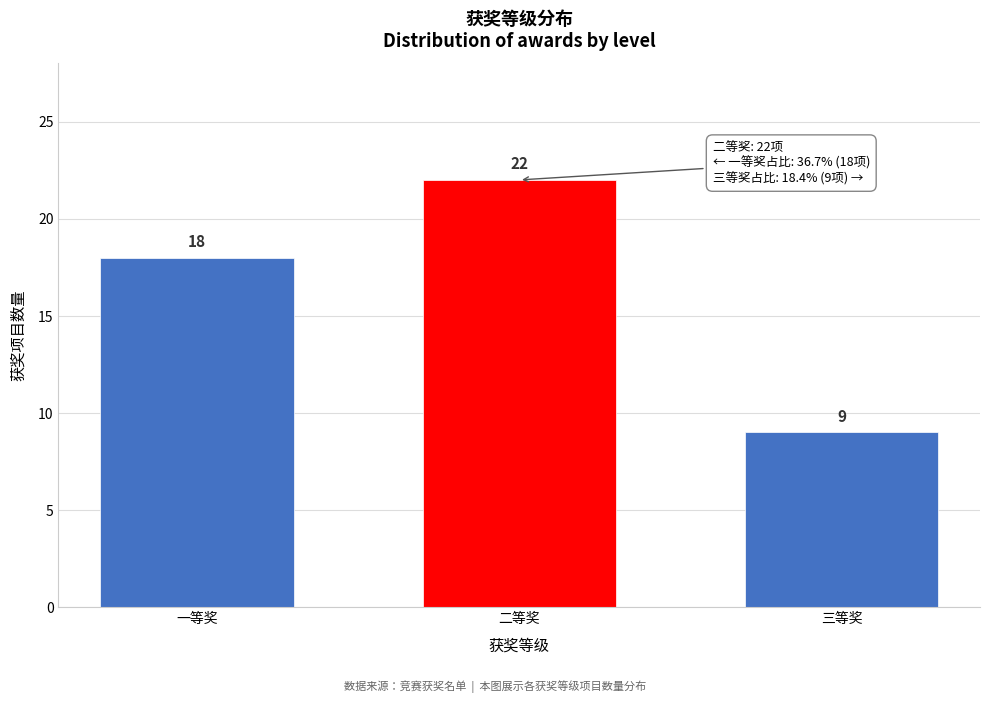

Reading left to right, list all the values displayed in this chart.

18	22	9